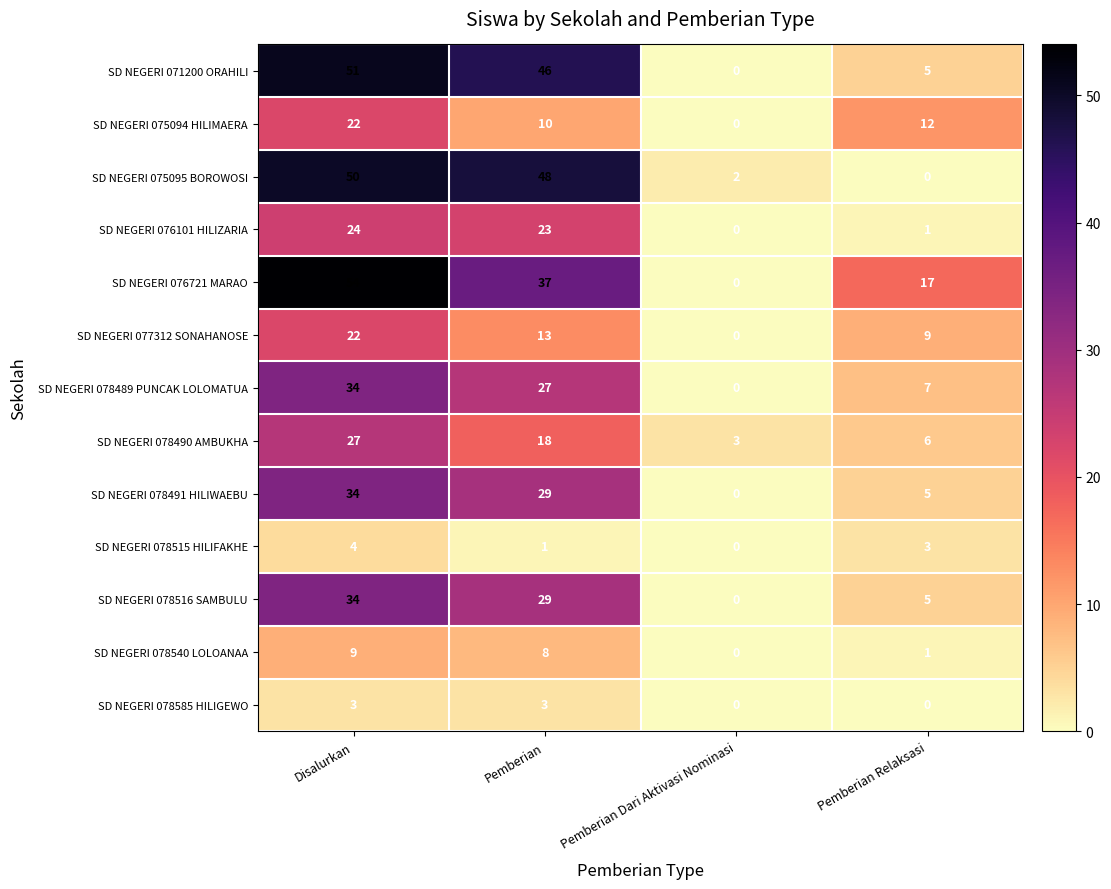

List the labels in order of SD NEGERI 075094 HILIMAERA value, largest first.

Disalurkan, Pemberian Relaksasi, Pemberian, Pemberian Dari Aktivasi Nominasi